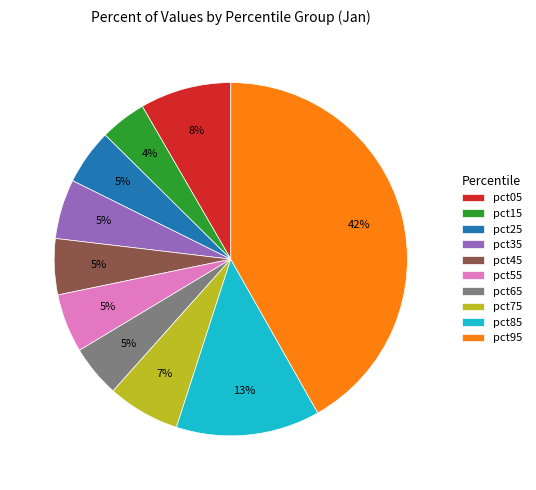

Which has a higher value, pct65 or pct15?

pct65